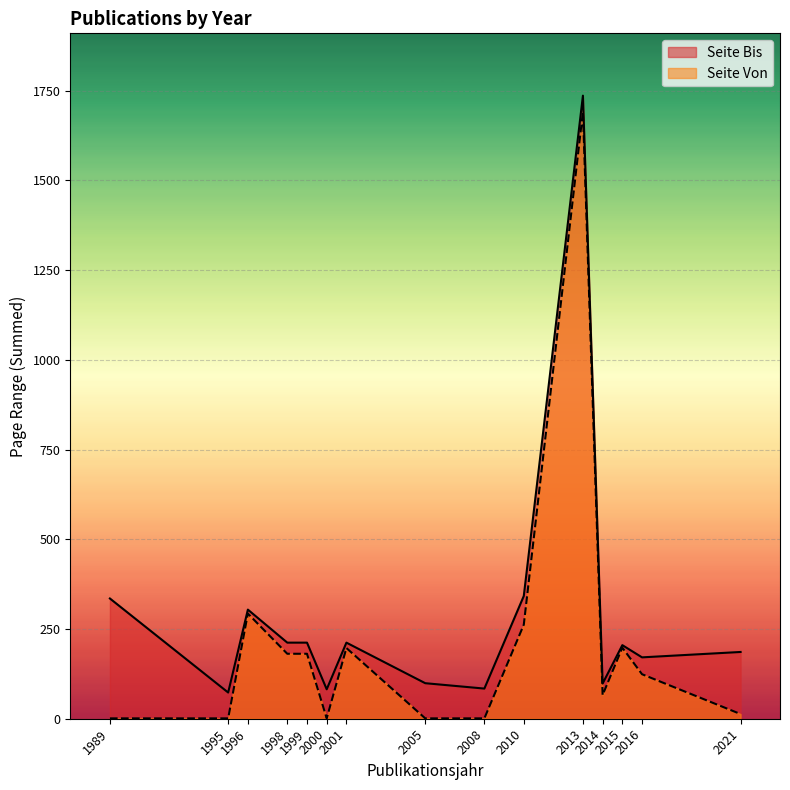

Is the value of Publikationsjahr at 2016 greater than the value of Seite Von at 2010?

Yes